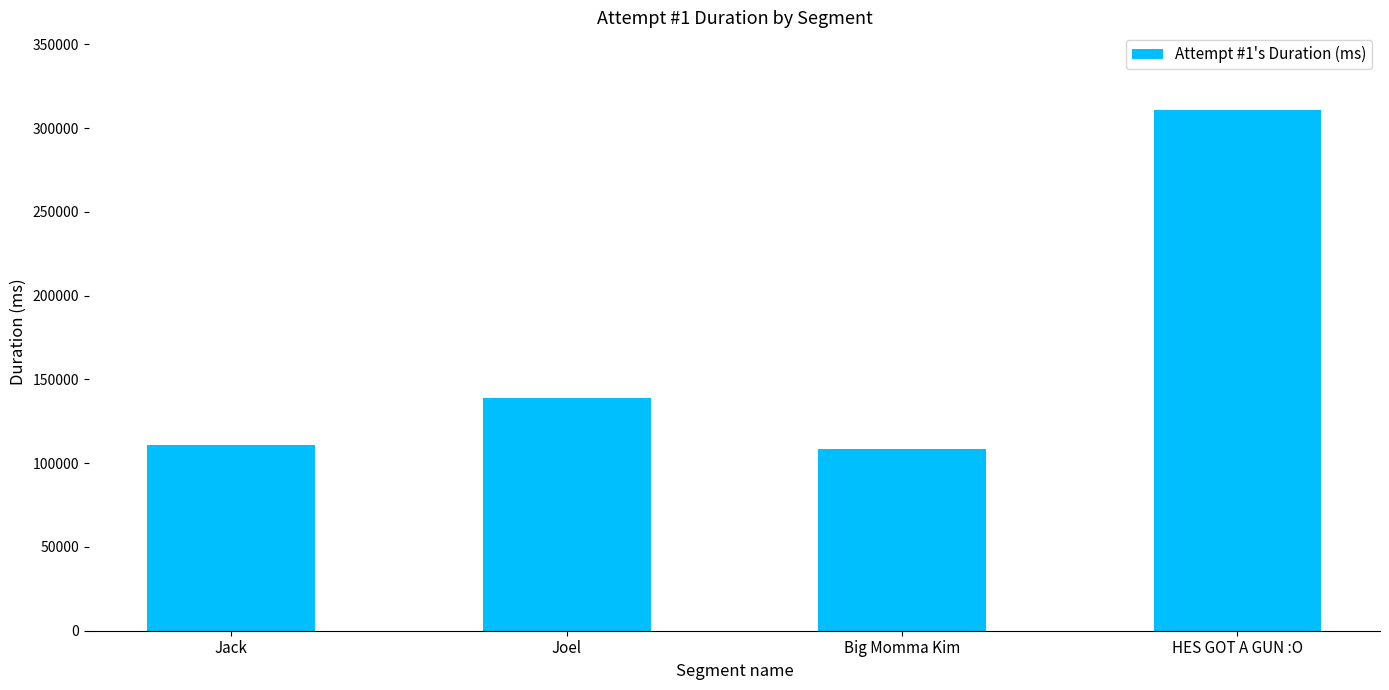

What is the change in value from Jack to Joel?

+28084